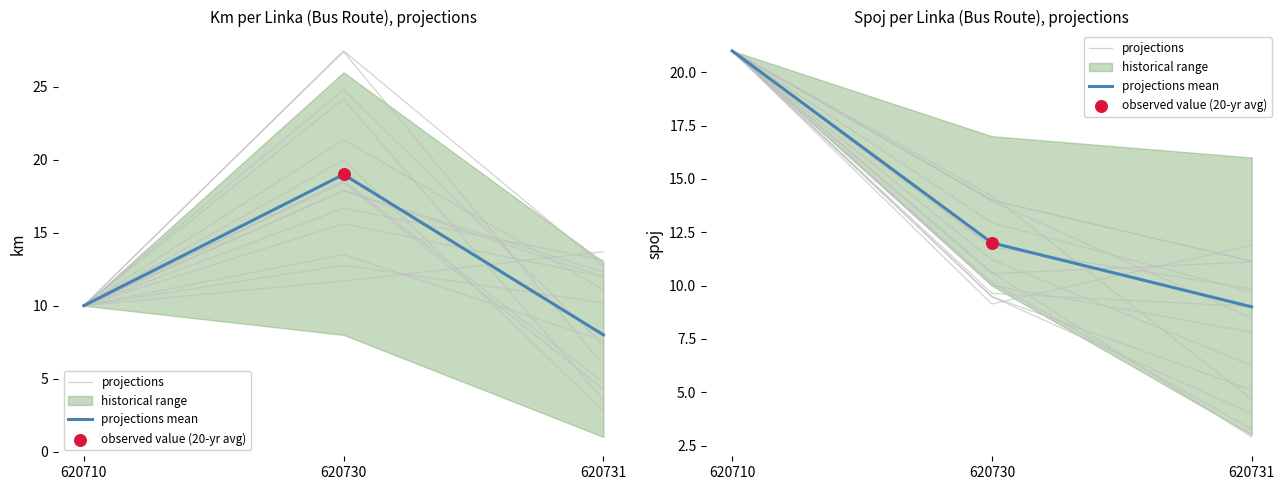

Is the value of projections at 620731 greater than the value of projections mean at 620730?

No